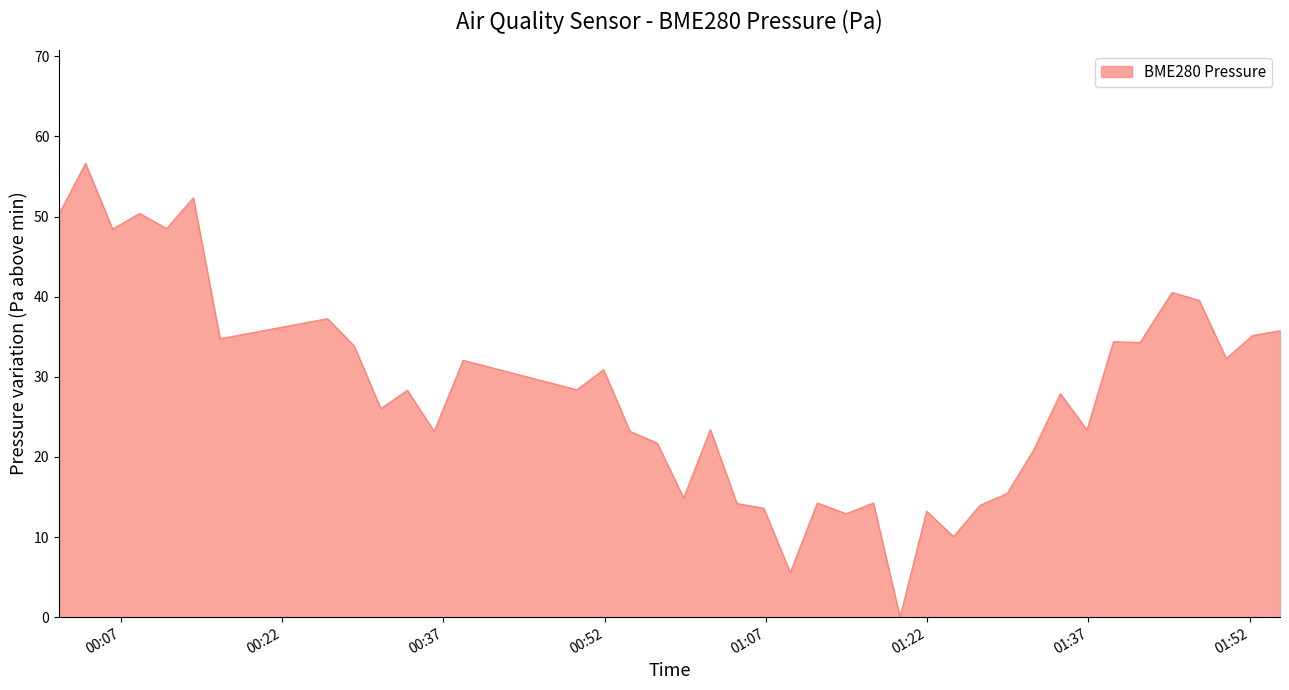

What is the maximum value shown in the chart?

56.6